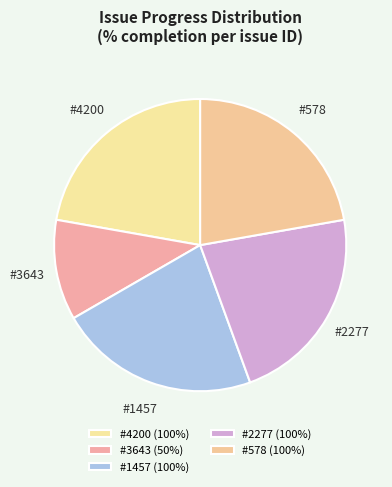

How many segments does this pie chart have?

5